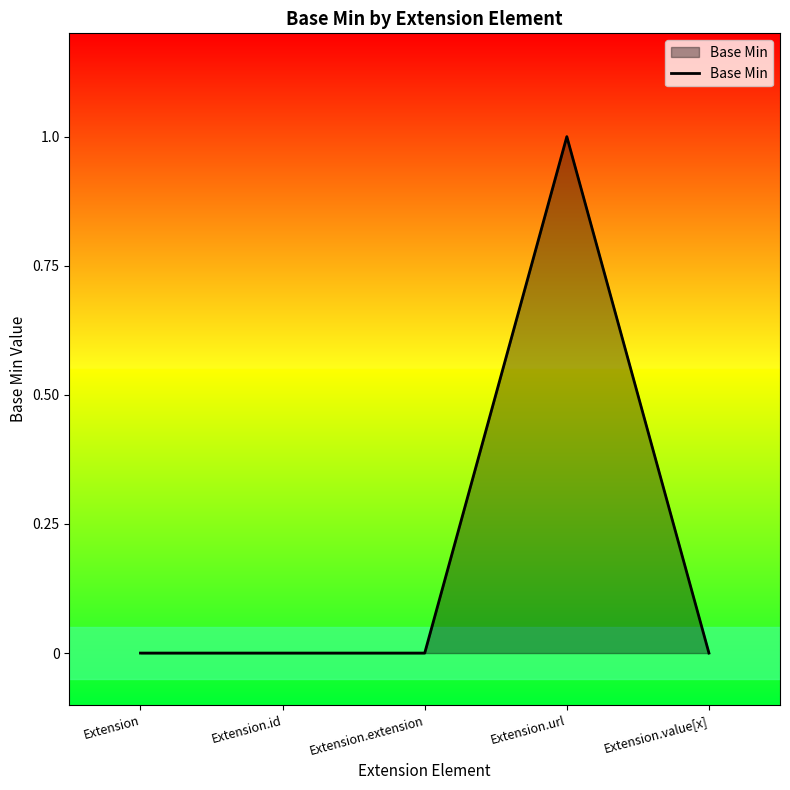

Reading left to right, extract all data points from this chart.

Extension=0	Extension.id=0	Extension.extension=0	Extension.url=1	Extension.value[x]=0